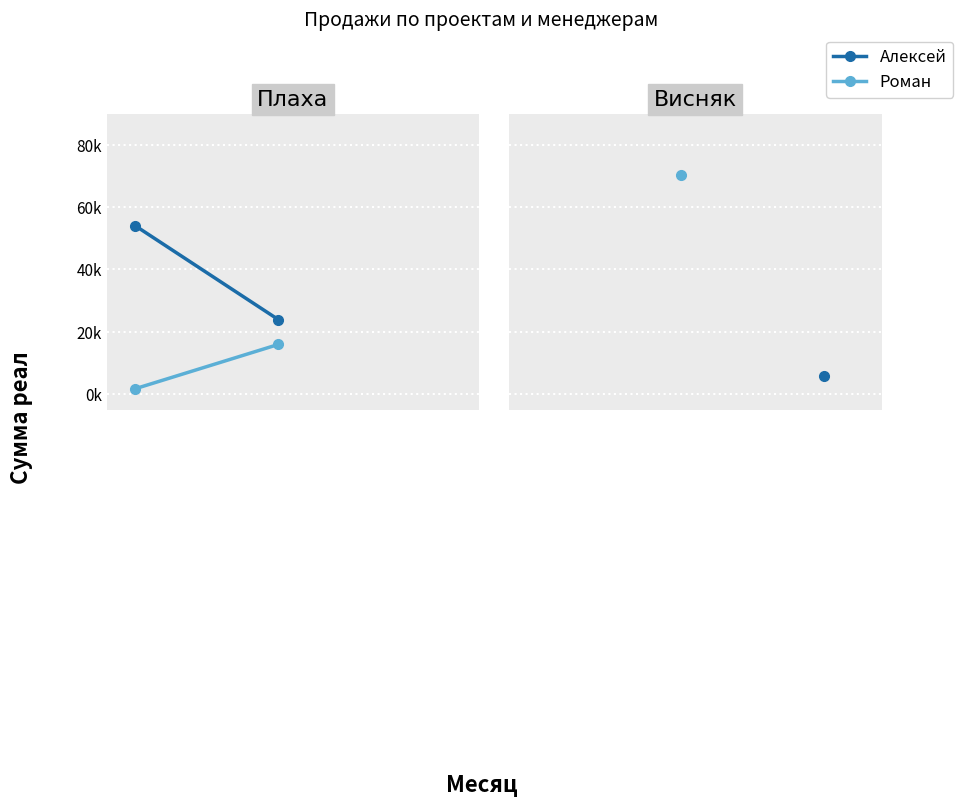

What is the value of the Алексей point at the 2nd from the left?

23858.1